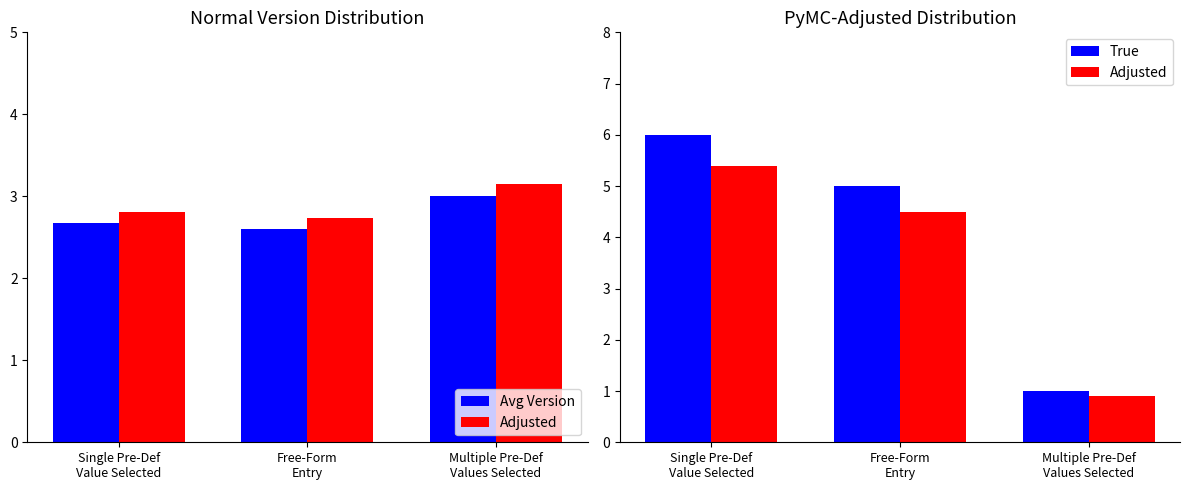

How many data points in Adjusted are above 4?

2